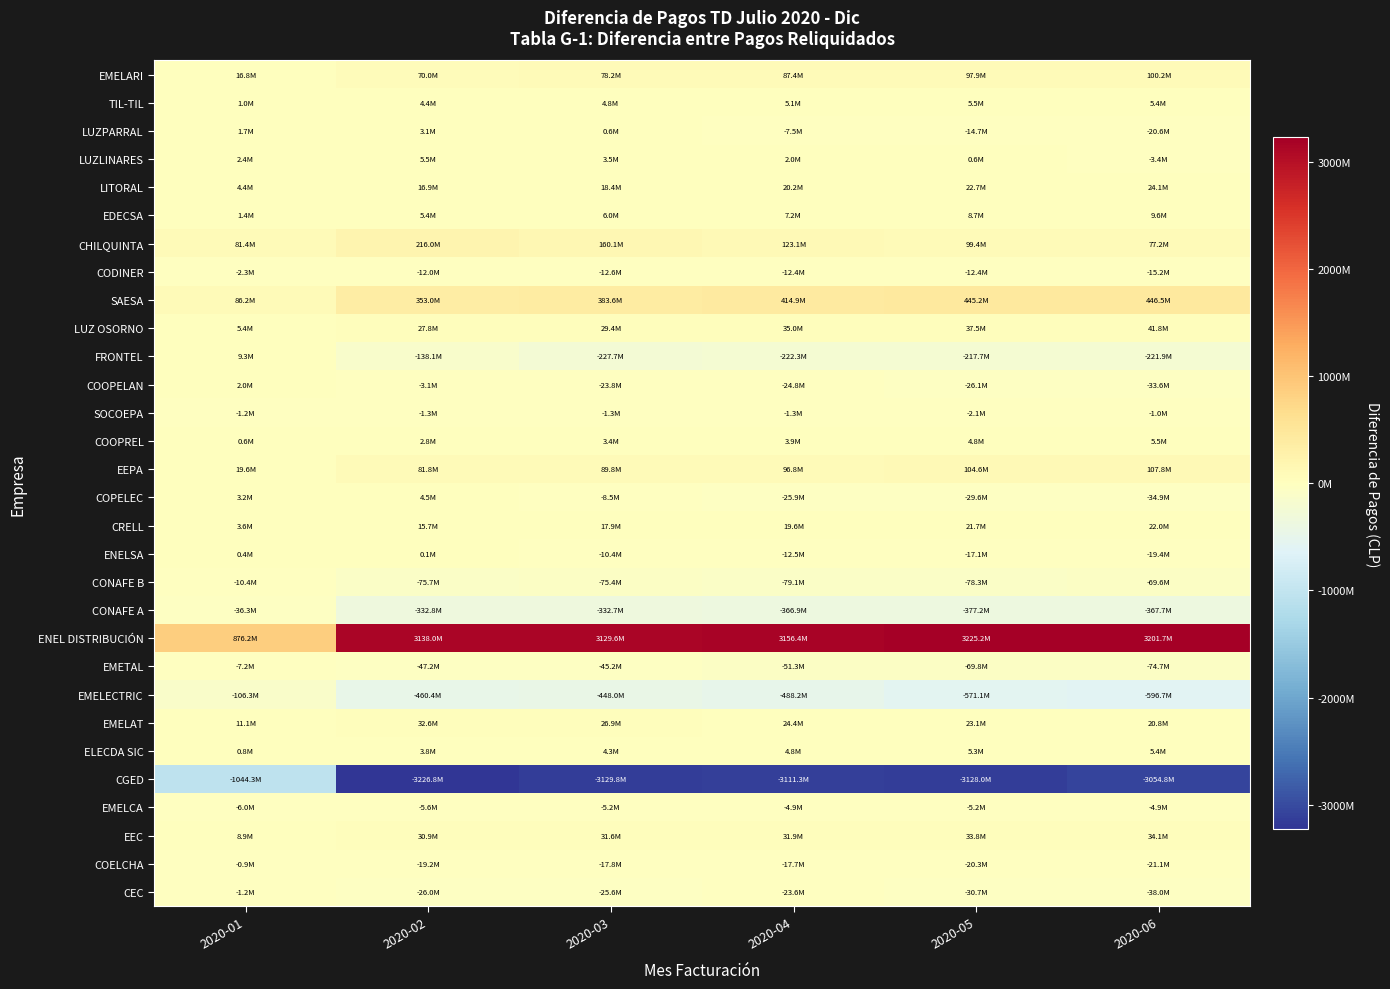

Reading right to left, extract all data points from this chart.

CEC: 2020-06=-38041297.7	2020-05=-30671246.0	2020-04=-23644938.6	2020-03=-25646034.2	2020-02=-26013603.2	2020-01=-1156619.6
COELCHA: 2020-06=-21136364.8	2020-05=-20272153.9	2020-04=-17727759.0	2020-03=-17800579.3	2020-02=-19205245.5	2020-01=-871313.4
EEC: 2020-06=34084437.6	2020-05=33785823.3	2020-04=31863736.2	2020-03=31594069.9	2020-02=30873795.0	2020-01=8852464.9
EMELCA: 2020-06=-4898570.0	2020-05=-5185139.7	2020-04=-4924707.0	2020-03=-5198332.4	2020-02=-5629581.1	2020-01=-5966820.1
CGED: 2020-06=-3054847960.9	2020-05=-3127950080.8	2020-04=-3111293664.8	2020-03=-3129842969.2	2020-02=-3226775977.4	2020-01=-1044259967.0
ELECDA SIC: 2020-06=5444317.5	2020-05=5341544.1	2020-04=4845729.1	2020-03=4298029.4	2020-02=3790646.2	2020-01=832202.6
EMELAT: 2020-06=20786352.9	2020-05=23138278.7	2020-04=24362702.3	2020-03=26897132.0	2020-02=32565790.9	2020-01=11069376.7
EMELECTRIC: 2020-06=-596709127.9	2020-05=-571056323.4	2020-04=-488194638.3	2020-03=-447998414.4	2020-02=-460390098.8	2020-01=-106280726.6
EMETAL: 2020-06=-74652698.6	2020-05=-69805022.7	2020-04=-51300019.3	2020-03=-45158794.4	2020-02=-47234420.3	2020-01=-7200952.9
ENEL DISTRIBUCIÓN: 2020-06=3201668288.1	2020-05=3225223796.2	2020-04=3156429381.0	2020-03=3129562613.9	2020-02=3137996173.9	2020-01=876194712.3
CONAFE A: 2020-06=-367749305.4	2020-05=-377211238.8	2020-04=-366939942.0	2020-03=-332673734.6	2020-02=-332790738.8	2020-01=-36315887.7
CONAFE B: 2020-06=-69559538.7	2020-05=-78271734.3	2020-04=-79070489.8	2020-03=-75366233.7	2020-02=-75740683.5	2020-01=-10385614.5
ENELSA: 2020-06=-19384896.1	2020-05=-17107437.3	2020-04=-12461467.9	2020-03=-10372620.7	2020-02=104532.5	2020-01=396228.5
CRELL: 2020-06=22044919.6	2020-05=21676159.5	2020-04=19625555.7	2020-03=17891621.1	2020-02=15665729.8	2020-01=3637814.4
COPELEC: 2020-06=-34931939.2	2020-05=-29552065.9	2020-04=-25930998.7	2020-03=-8486418.2	2020-02=4492818.5	2020-01=3168268.7
EEPA: 2020-06=107799867.3	2020-05=104605577.0	2020-04=96785929.2	2020-03=89761951.6	2020-02=81779993.1	2020-01=19649538.9
COOPREL: 2020-06=5463727.7	2020-05=4796617.4	2020-04=3945460.8	2020-03=3398459.6	2020-02=2773918.4	2020-01=561547.7
SOCOEPA: 2020-06=-958414.3	2020-05=-2066982.2	2020-04=-1307188.8	2020-03=-1306392.2	2020-02=-1322754.1	2020-01=-1241768.6
COOPELAN: 2020-06=-33621755.4	2020-05=-26107845.5	2020-04=-24843597.9	2020-03=-23759776.8	2020-02=-3138264.0	2020-01=2048074.1
FRONTEL: 2020-06=-221856054.9	2020-05=-217671739.0	2020-04=-222288261.7	2020-03=-227727757.7	2020-02=-138088974.7	2020-01=9326303.5
LUZ OSORNO: 2020-06=41828779.1	2020-05=37505895.6	2020-04=35028278.3	2020-03=29363380.6	2020-02=27806755.0	2020-01=5403923.2
SAESA: 2020-06=446491598.5	2020-05=445225069.0	2020-04=414903044.0	2020-03=383628653.9	2020-02=353006020.5	2020-01=86179780.9
CODINER: 2020-06=-15224759.1	2020-05=-12369757.1	2020-04=-12448869.5	2020-03=-12635618.4	2020-02=-11985378.2	2020-01=-2273116.6
CHILQUINTA: 2020-06=77168325.2	2020-05=99352859.1	2020-04=123119151.4	2020-03=160088475.7	2020-02=215989187.3	2020-01=81416245.2
EDECSA: 2020-06=9578561.6	2020-05=8723803.6	2020-04=7240498.1	2020-03=6044459.4	2020-02=5375931.3	2020-01=1432144.9
LITORAL: 2020-06=24096174.8	2020-05=22742052.3	2020-04=20197210.3	2020-03=18362888.7	2020-02=16937394.6	2020-01=4371829.4
LUZLINARES: 2020-06=-3414399.1	2020-05=609471.2	2020-04=2008763.3	2020-03=3533612.3	2020-02=5474686.4	2020-01=2418293.7
LUZPARRAL: 2020-06=-20610979.2	2020-05=-14706356.8	2020-04=-7496755.3	2020-03=599019.5	2020-02=3096578.0	2020-01=1686734.6
TIL-TIL: 2020-06=5421863.9	2020-05=5467925.3	2020-04=5119717.3	2020-03=4843881.4	2020-02=4432827.9	2020-01=991064.3
EMELARI: 2020-06=100166778.0	2020-05=97922332.7	2020-04=87421485.3	2020-03=78159965.8	2020-02=69960960.9	2020-01=16759856.5